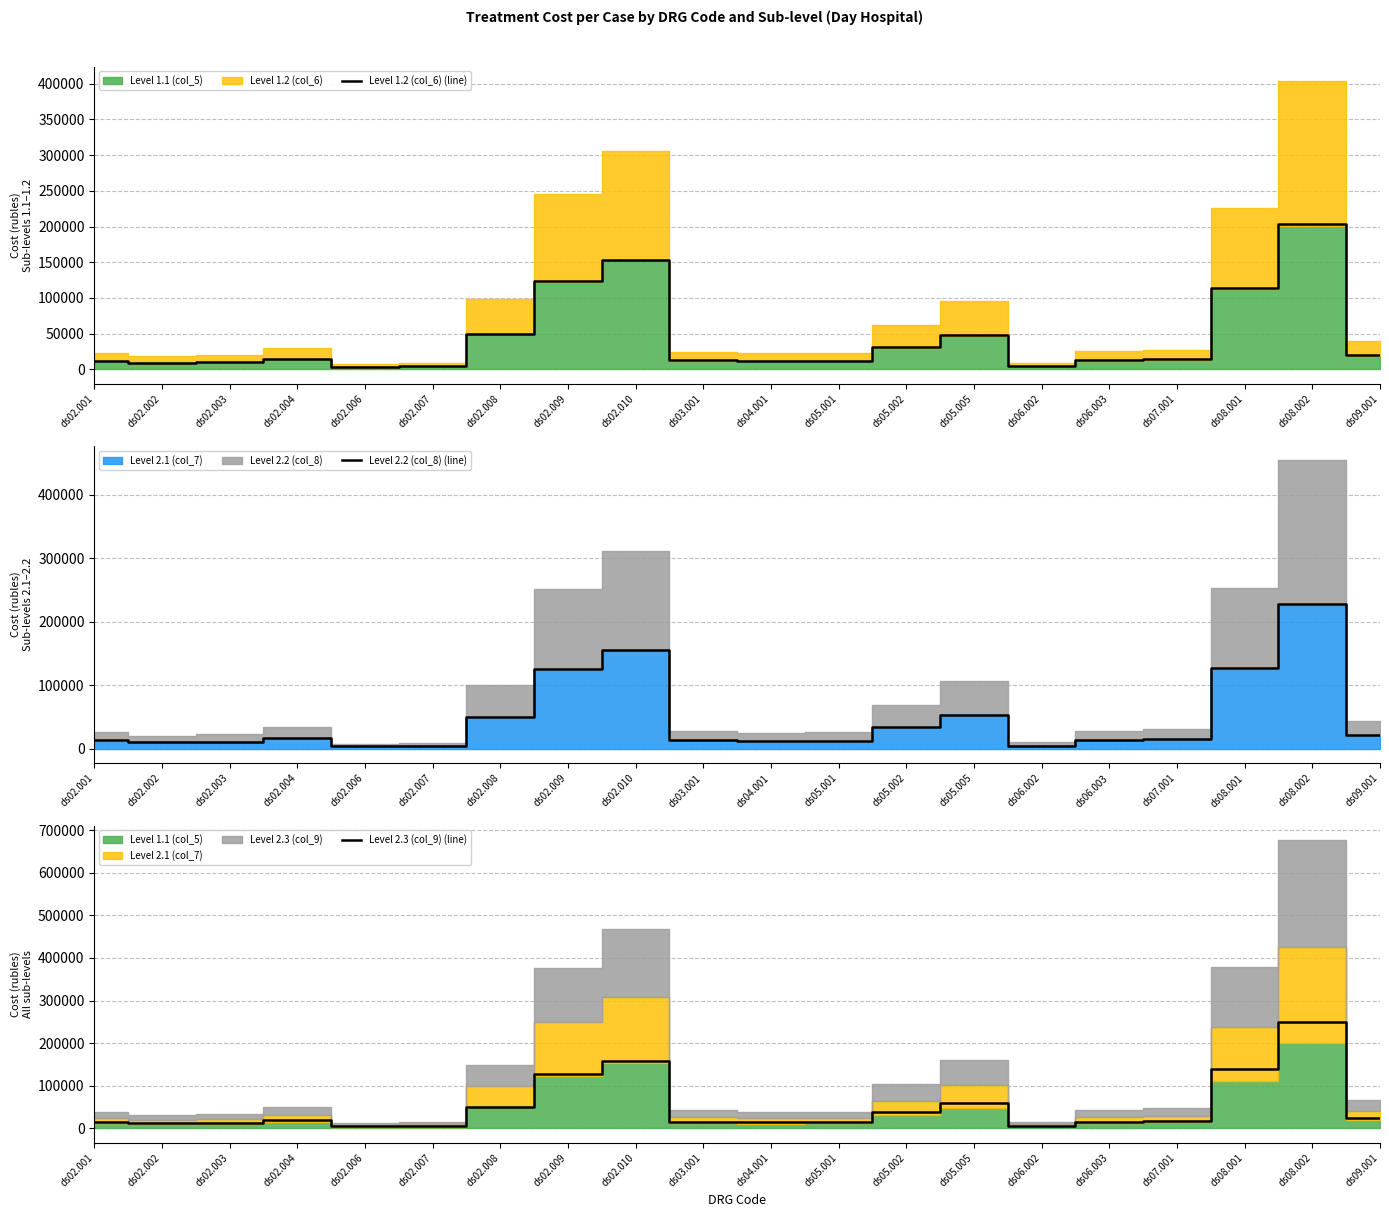

True or false: Level 2.2 (col_8) (line) and Level 1.2 (col_6) (line) cross at least once.

False